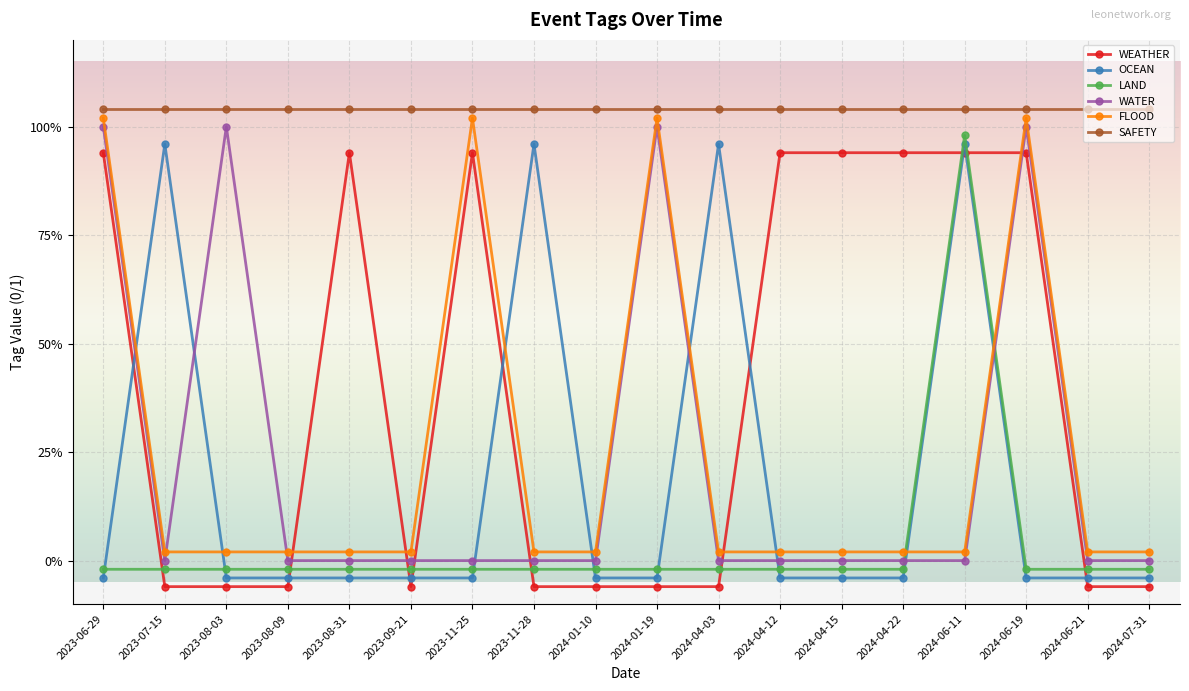

At which category does OCEAN reach its first local peak?

2023-07-15